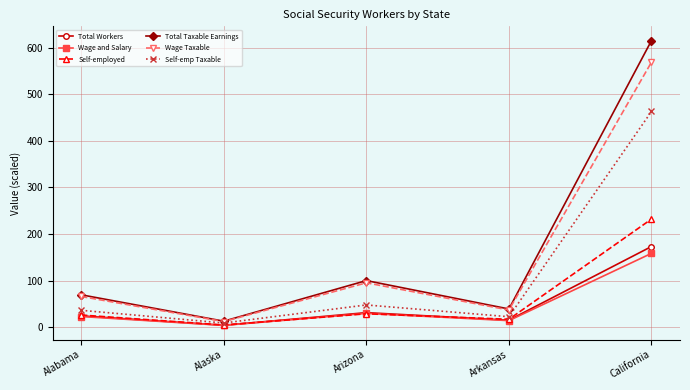

What is the difference between the highest and lowest values at Arkansas?

25.0